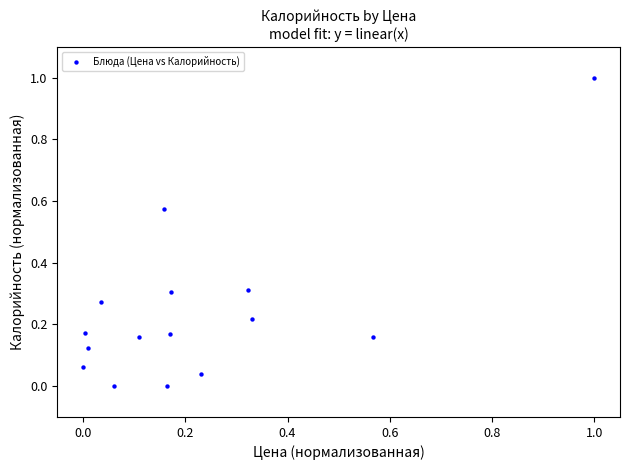

What is the range of Y values (max minus min)?

1.0